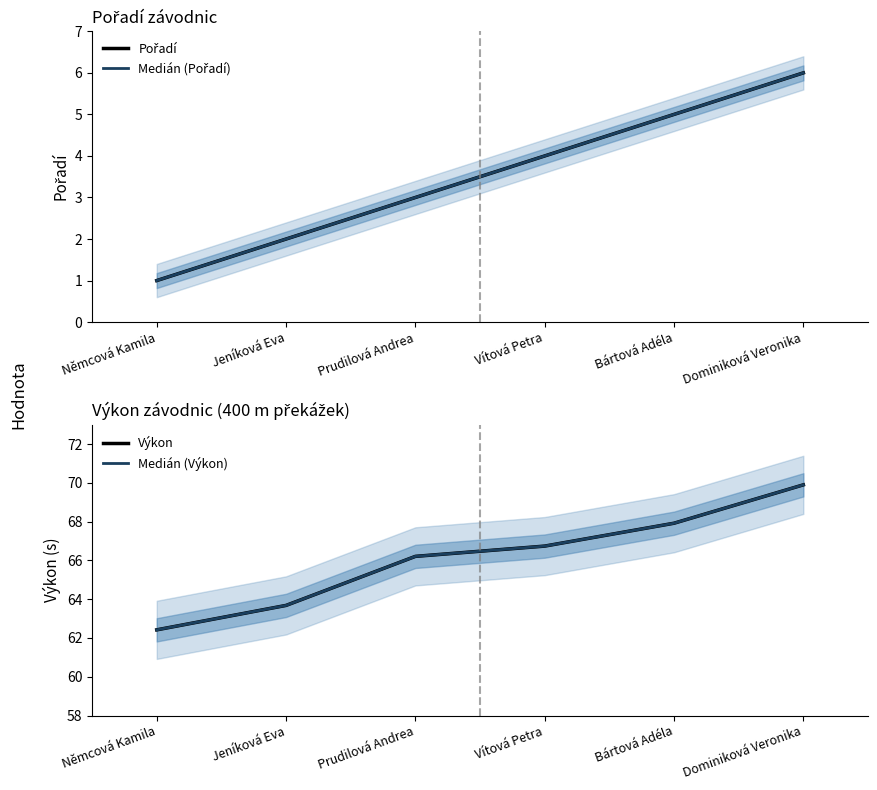

Reading left to right, transcribe all the data shown in this chart.

Pořadí: Němcová Kamila=1.0	Jeníková Eva=2.0	Prudilová Andrea=3.0	Vítová Petra=4.0	Bártová Adéla=5.0	Dominiková Veronika=6.0
Medián (Pořadí): Němcová Kamila=1.0	Jeníková Eva=2.0	Prudilová Andrea=3.0	Vítová Petra=4.0	Bártová Adéla=5.0	Dominiková Veronika=6.0
Výkon: Němcová Kamila=62.4	Jeníková Eva=63.7	Prudilová Andrea=66.2	Vítová Petra=66.7	Bártová Adéla=67.9	Dominiková Veronika=69.9
Medián (Výkon): Němcová Kamila=62.4	Jeníková Eva=63.7	Prudilová Andrea=66.2	Vítová Petra=66.7	Bártová Adéla=67.9	Dominiková Veronika=69.9